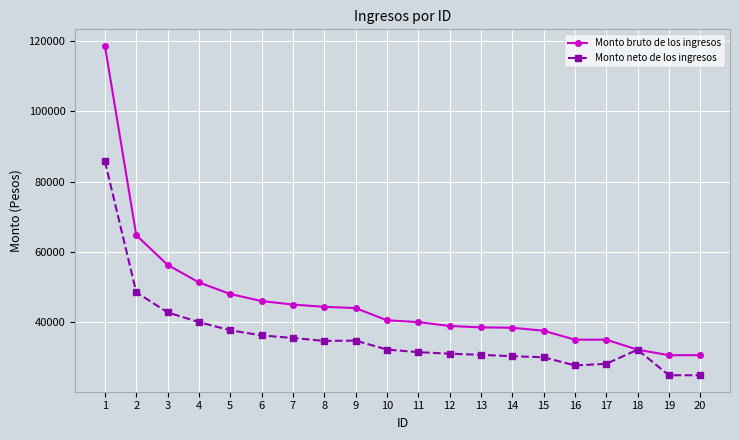

Count the number of categories in the chart.

20